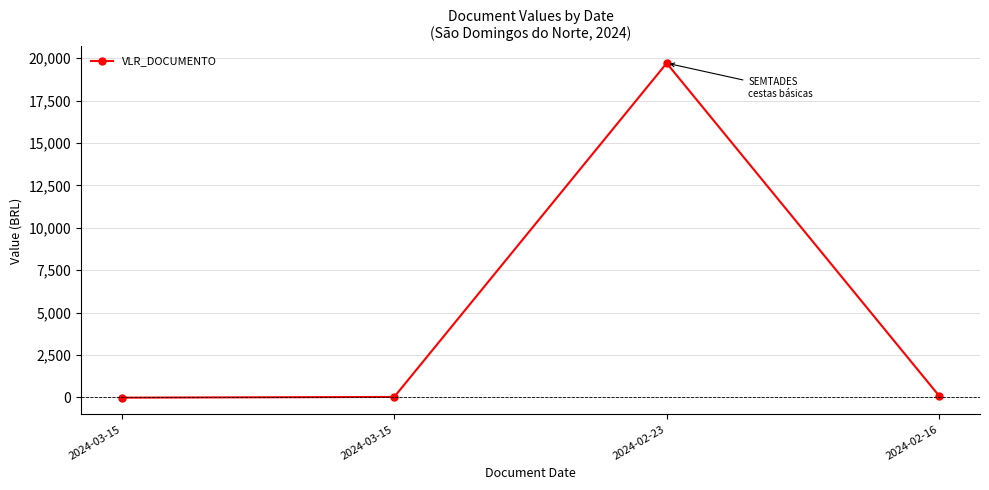

How many lines are shown in the chart?

1